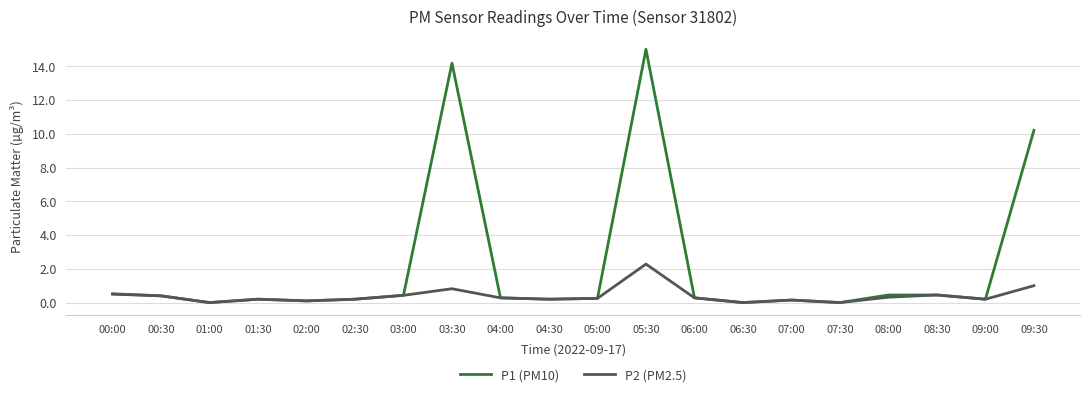

What is the total value across all series at 03:30?

15.0